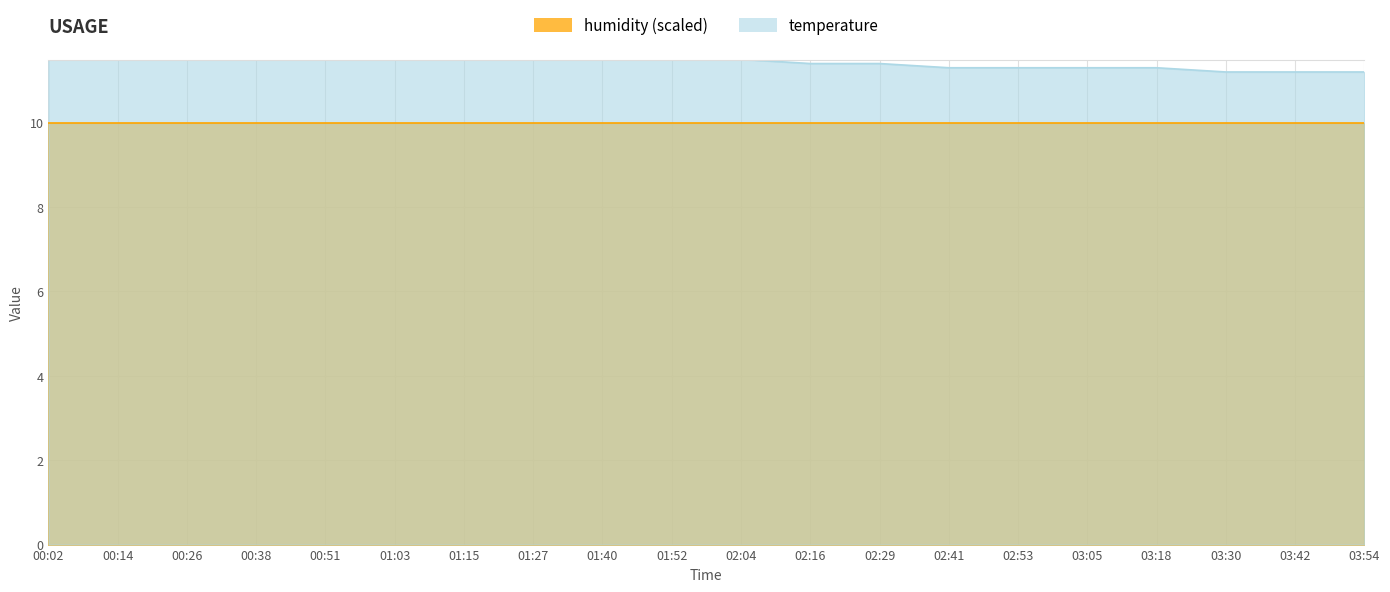

List the labels in order of value, smallest first.

03:30, 03:42, 03:54, 02:41, 02:53, 03:05, 03:18, 02:16, 02:29, 00:02, 00:14, 00:26, 00:38, 01:03, 01:15, 01:27, 01:40, 01:52, 02:04, 00:51